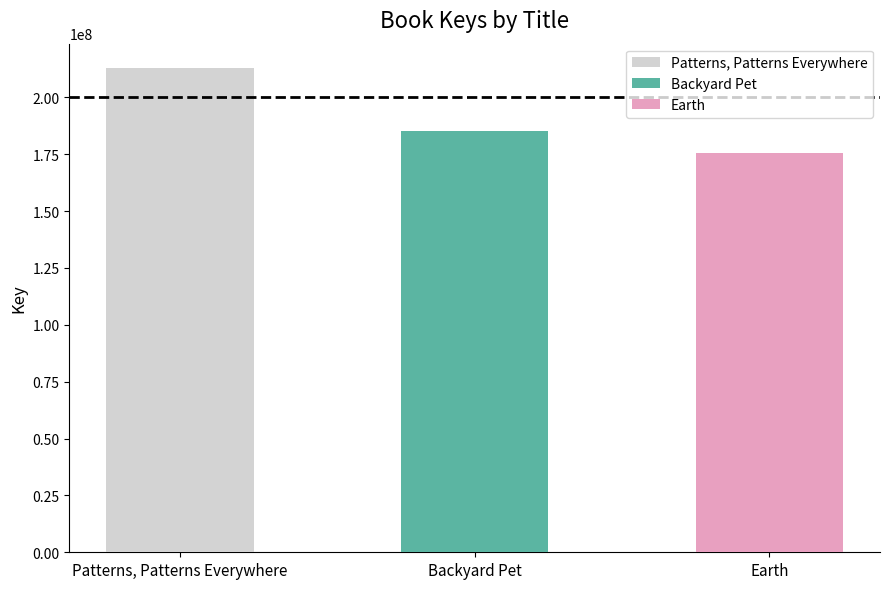

True or false: the data shows 36780248 at Earth.

False